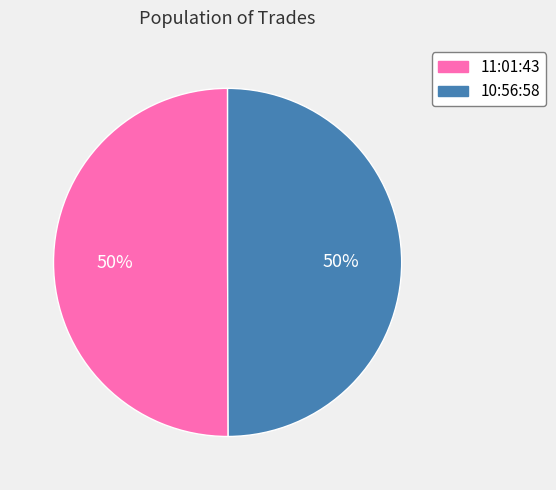

How many segments does this pie chart have?

2